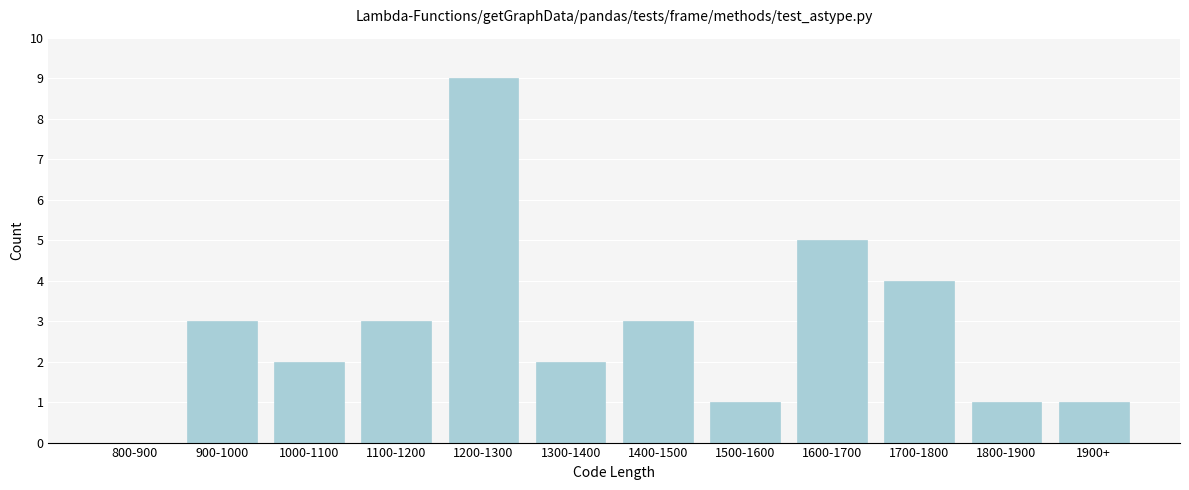

Reading left to right, transcribe all the data shown in this chart.

800-900=0	900-1000=3	1000-1100=2	1100-1200=3	1200-1300=9	1300-1400=2	1400-1500=3	1500-1600=1	1600-1700=5	1700-1800=4	1800-1900=1	1900+=1